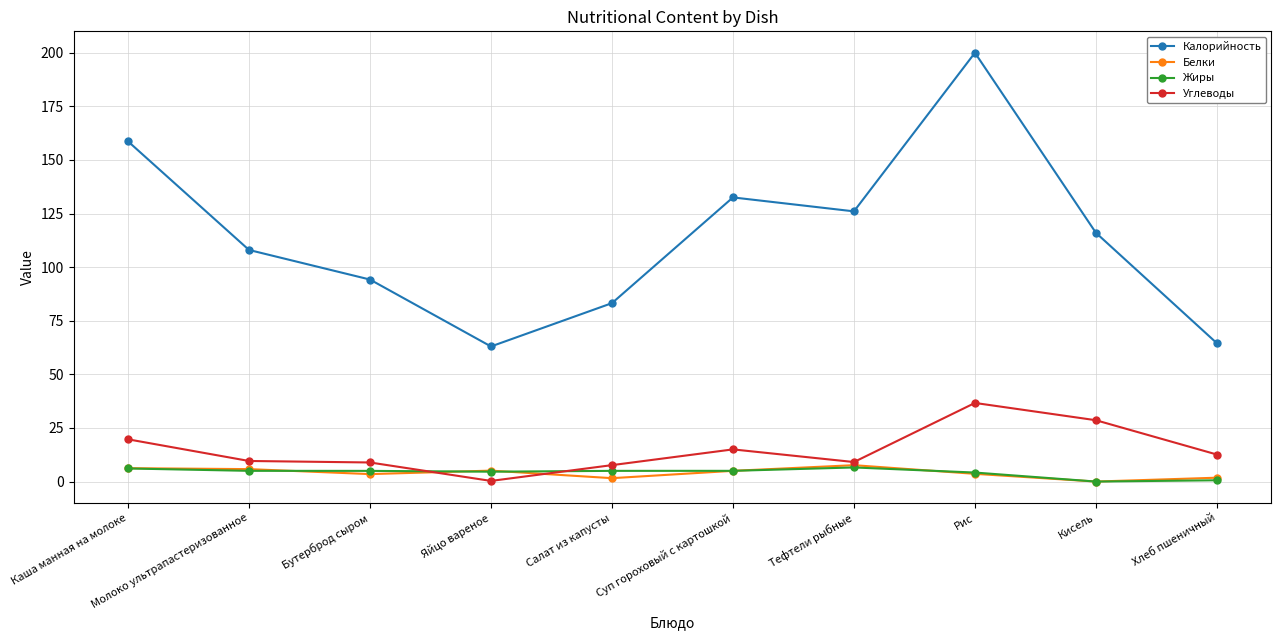

What is the total value across all series at Кисель?

144.6